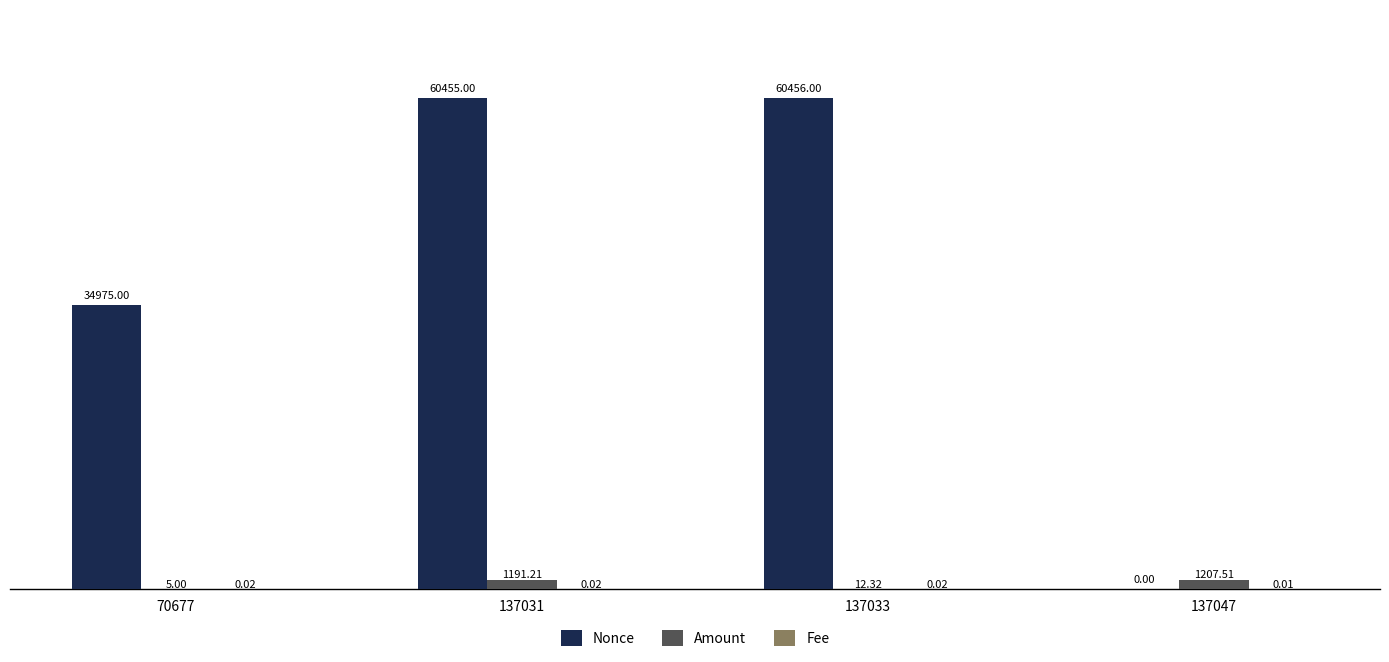

Is the value of Nonce at 137033 greater than the value of Amount at 137047?

Yes